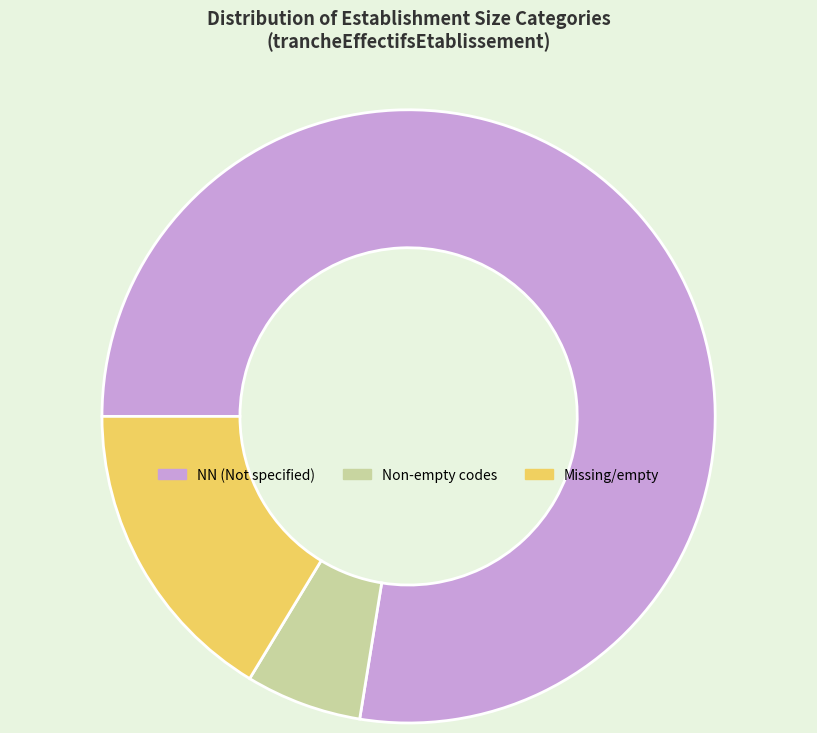

How many slices are in this pie chart?

3